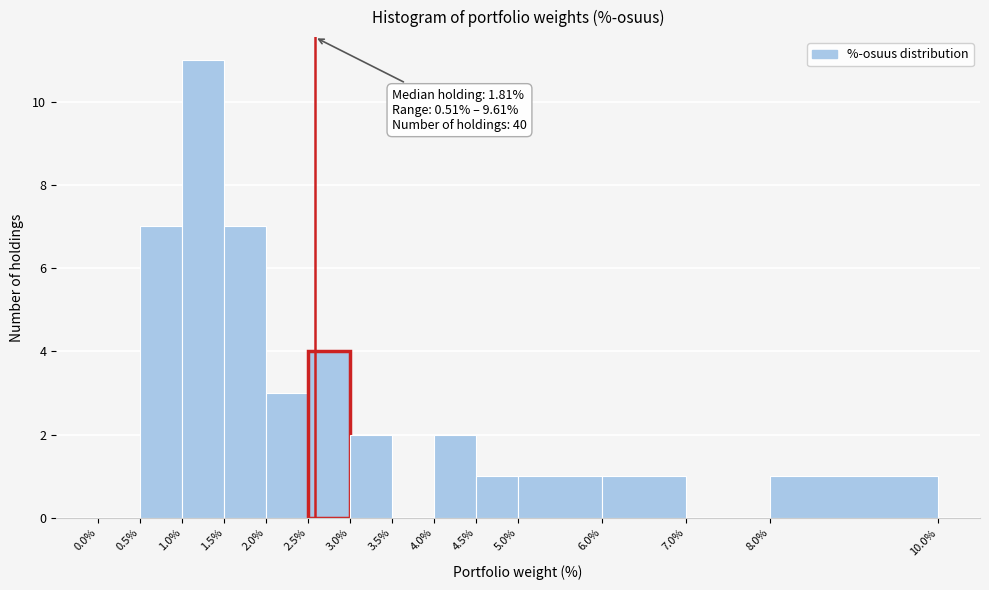

Which range on the x-axis has the tallest bar?

1.0% to 1.5%